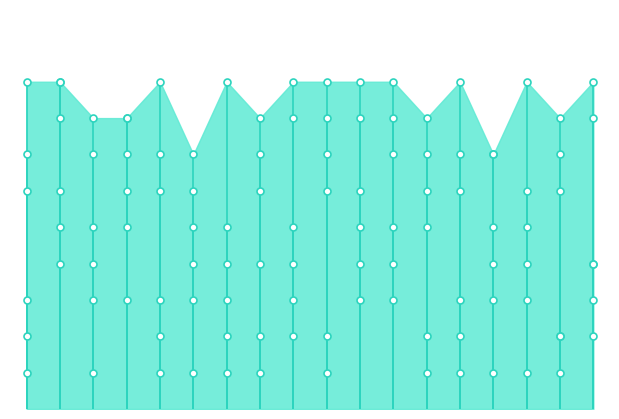

Reading left to right, transcribe all the data shown in this chart.

col_3: 9	6	4	5	1	7	3	2	8	9	6	4	5	1	7	3	2	8
col_4: 2	9	3	8	6	1	5	7	4	2	9	3	8	6	1	5	7	4
col_9: 3	9	1	8	7	6	2	4	5	8	3	9	1	7	7	6	2	4
col_2: 7	5	8	6	2	3	4	1	9	7	5	8	6	2	3	4	1	9
col_5: 1	8	5	7	3	4	9	6	2	1	8	5	7	3	4	9	6	2
col_6: 6	4	7	3	9	5	1	8	3	6	4	7	2	9	5	1	8	3